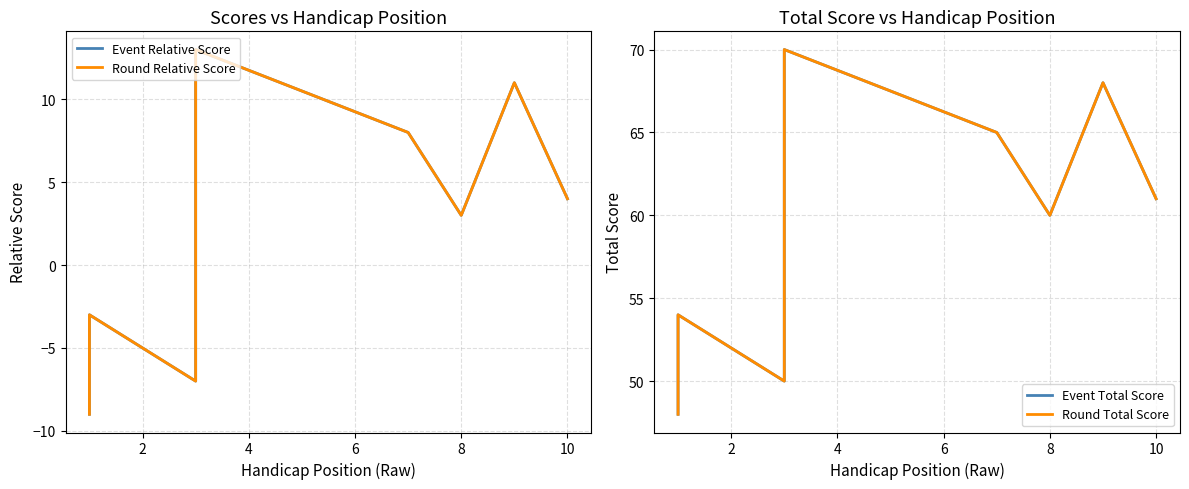

Rank the series at 6 from highest to lowest value.

Event Total Score, Round Total Score, Event Relative Score, Round Relative Score